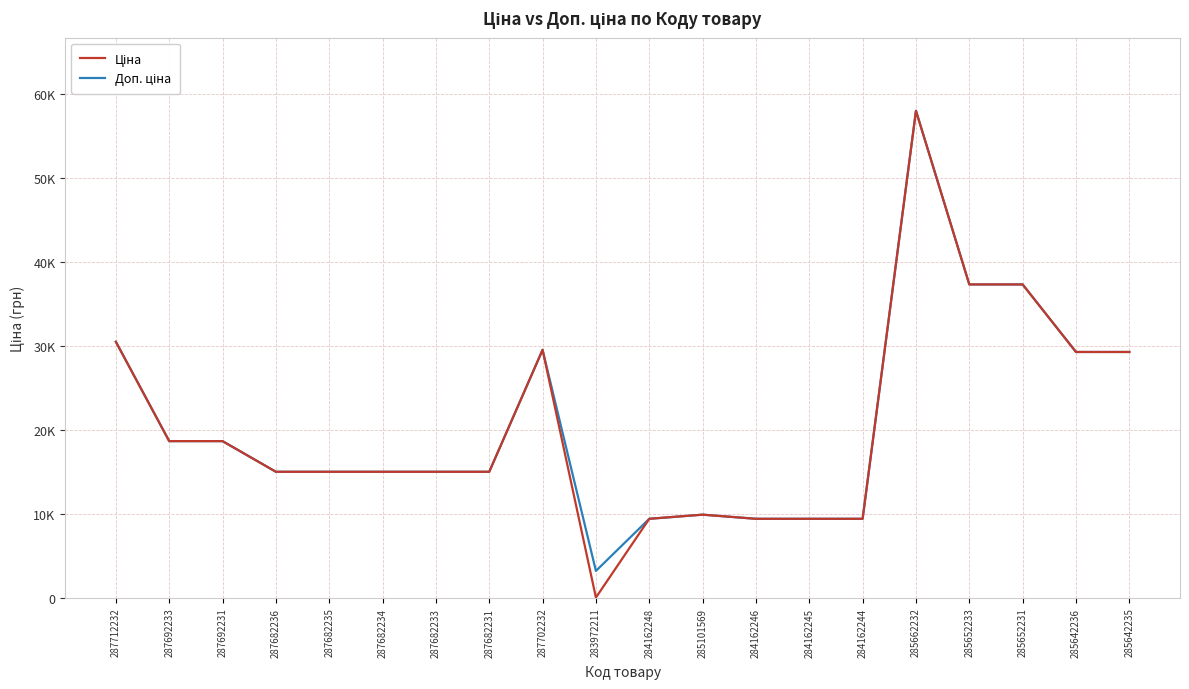

Which series has the widest spread of values?

Ціна